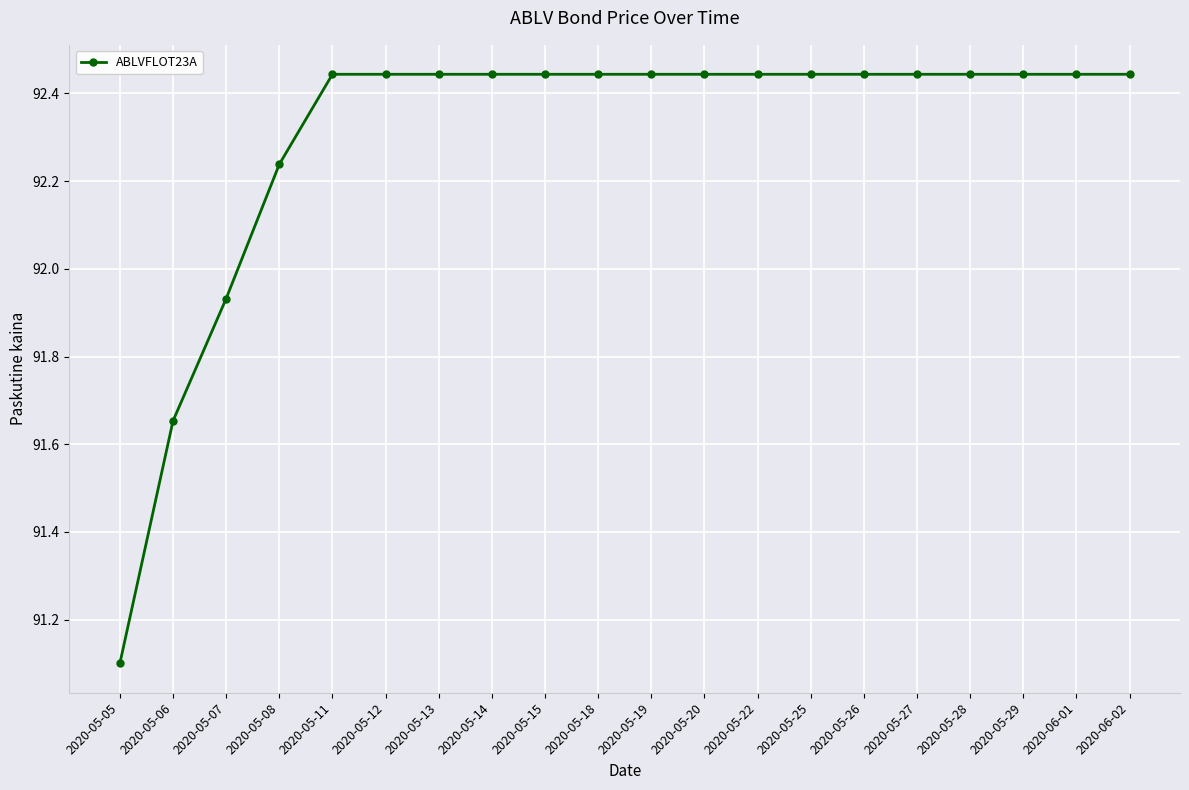

What is the ratio of the value at 2020-05-27 to the value at 2020-05-08?

1.0